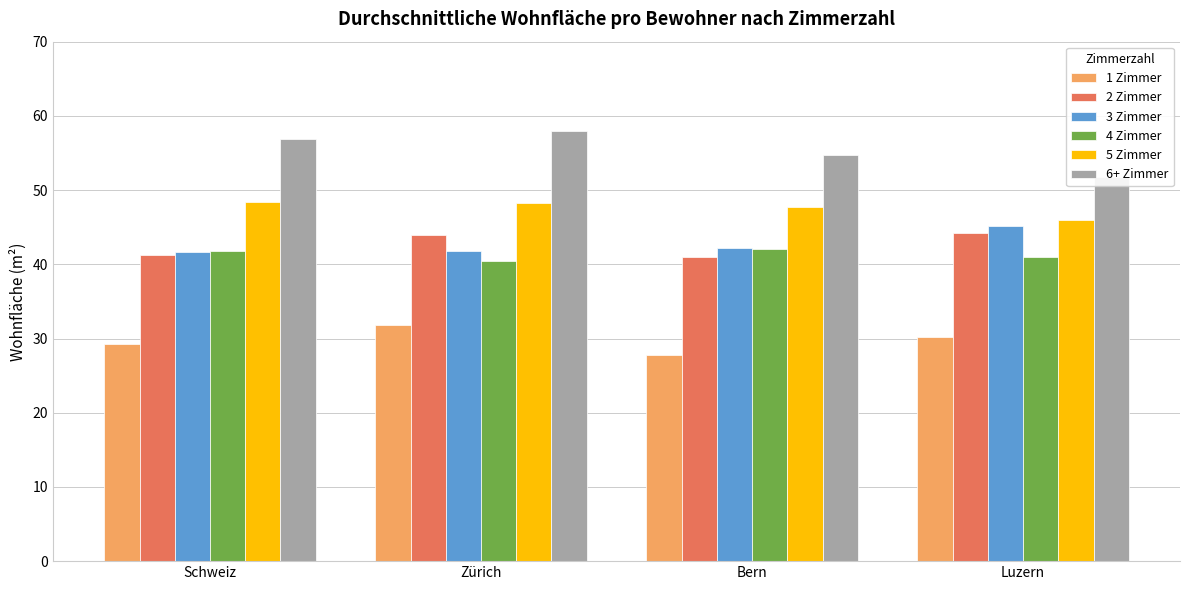

How many groups of bars are there?

4